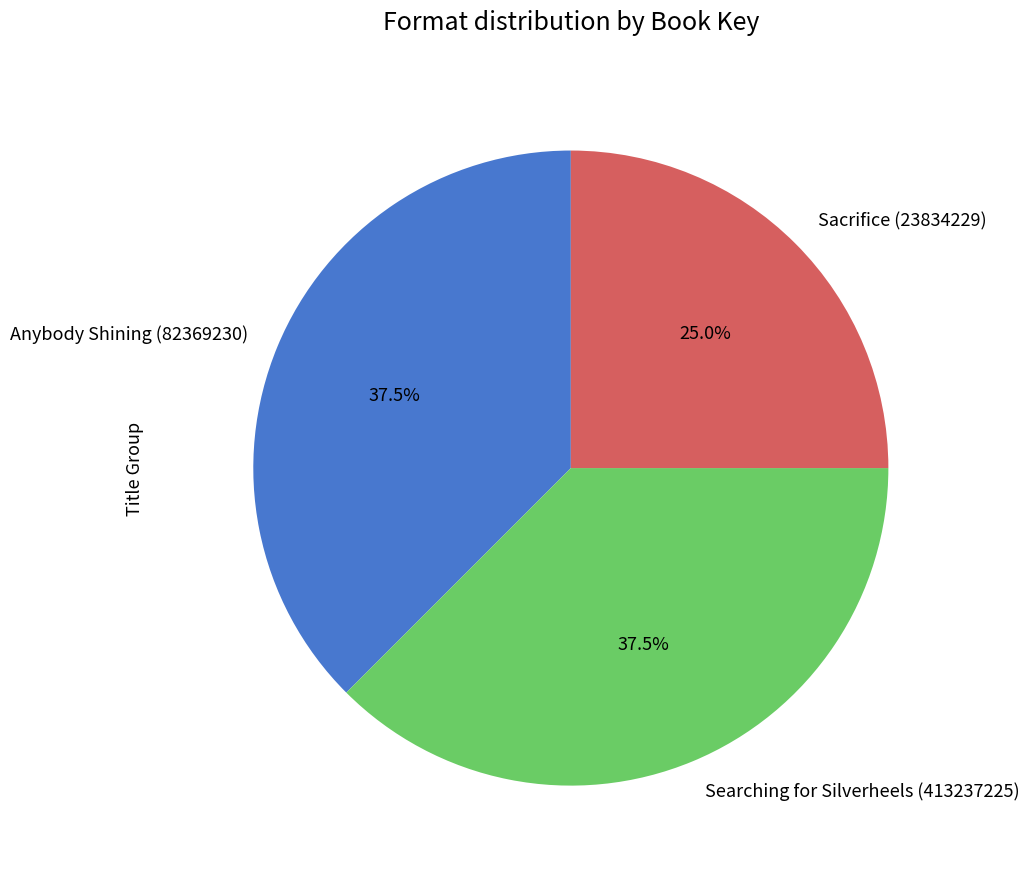

Which category has the smallest portion of the pie?

Sacrifice (23834229)